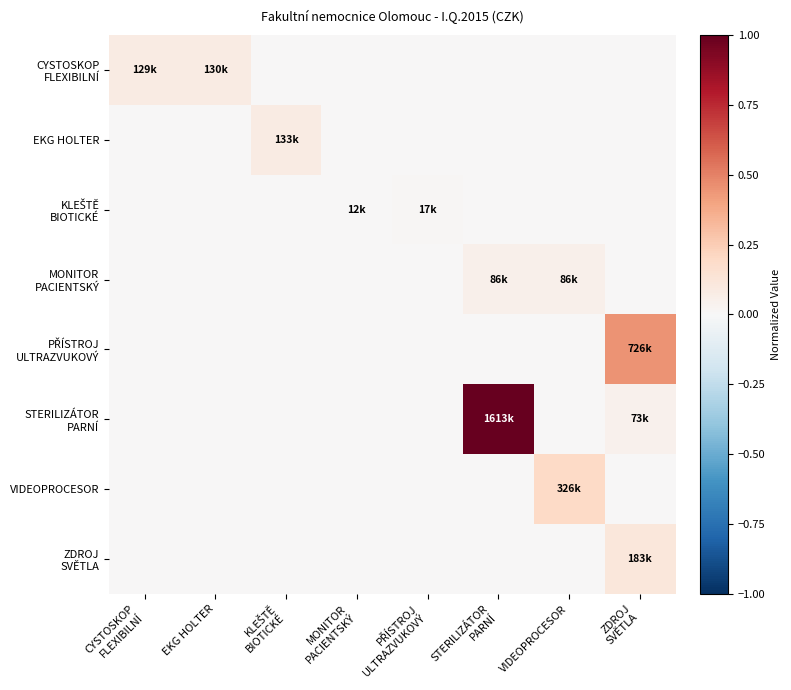

What is the difference between the highest and lowest values at ZDROJ
SVĚTLA?

0.4